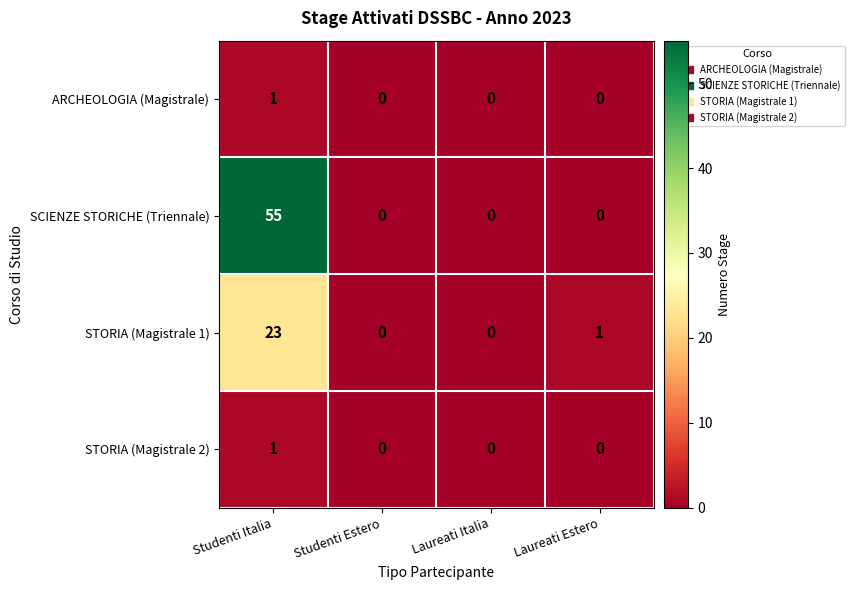

The STORIA (Magistrale 1) series shows 9 at Studenti Italia. True or false?

False